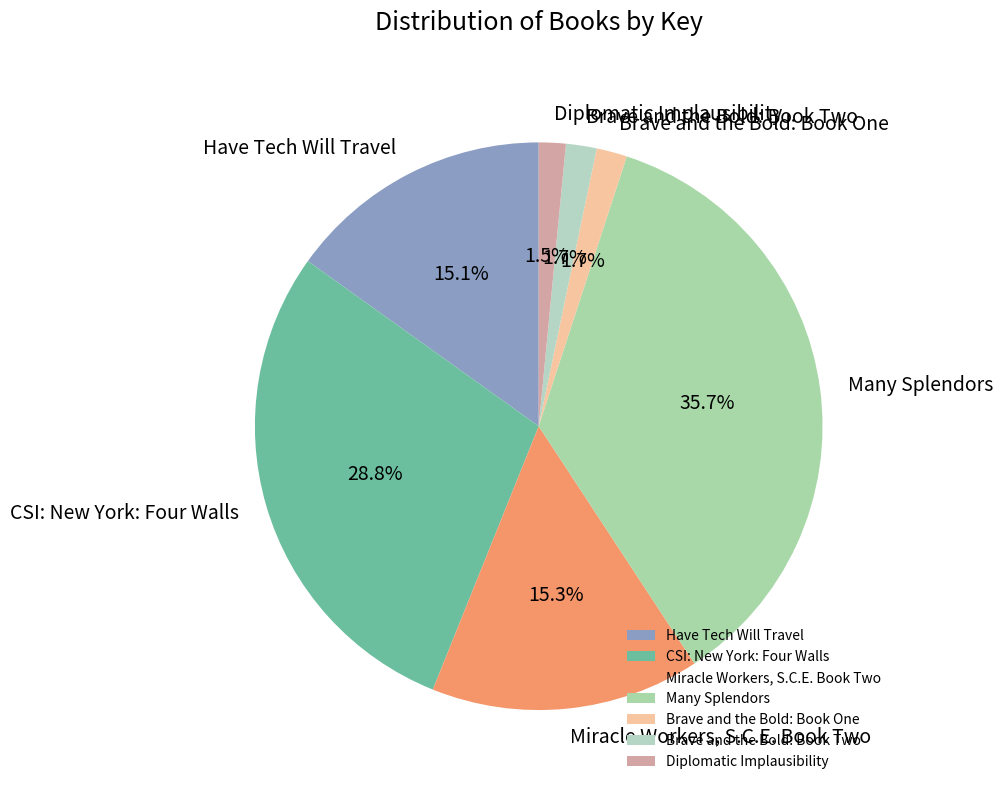

True or false: Miracle Workers, S.C.E. Book Two accounts for 15% of the total.

True